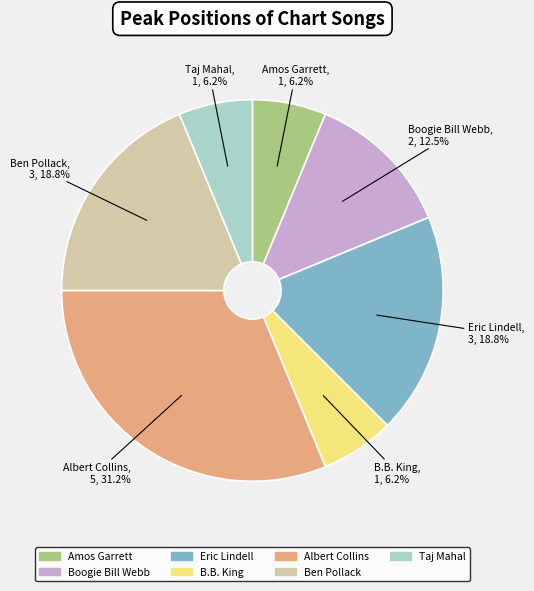

How many segments does this pie chart have?

7